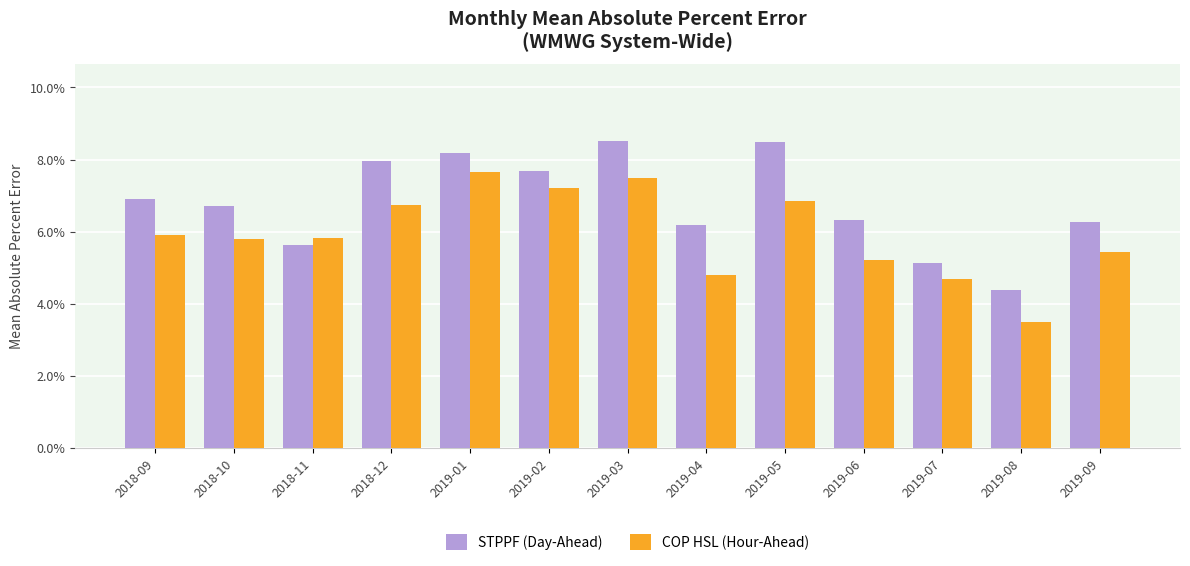

What is the maximum value shown in the chart?

0.1